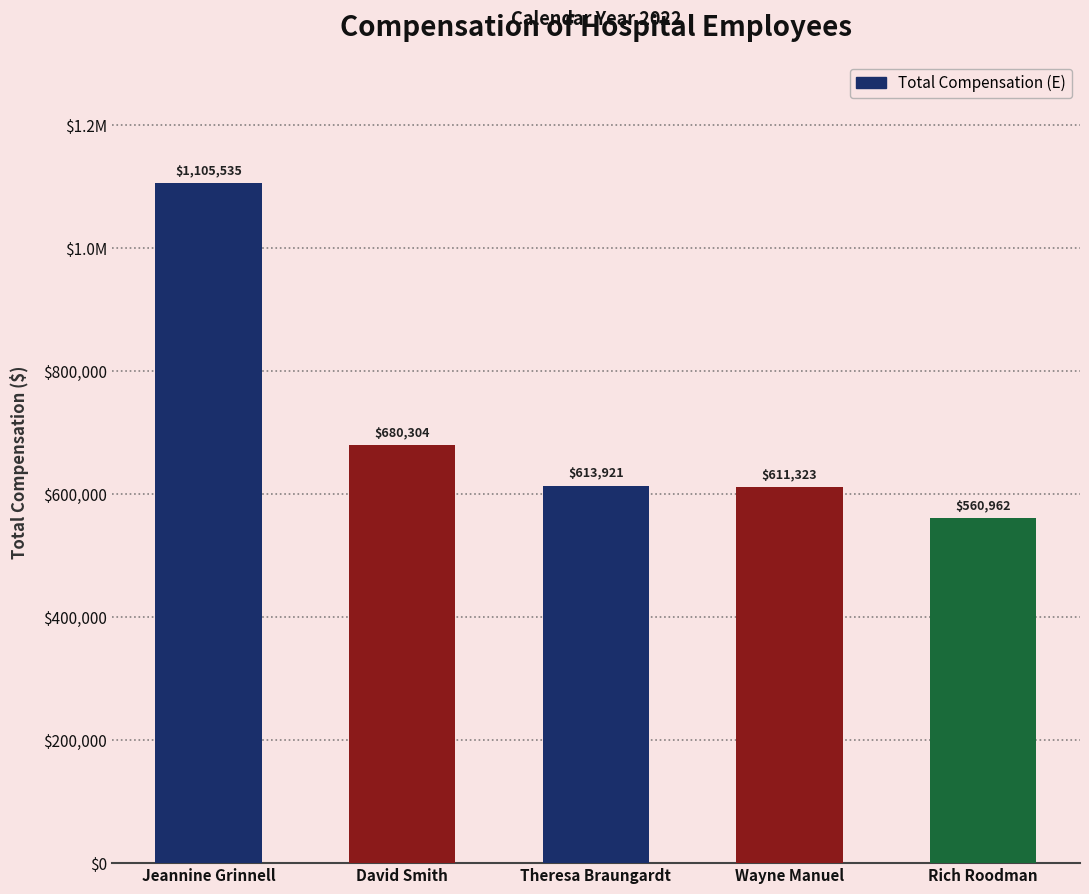

Are the bars horizontal?

No